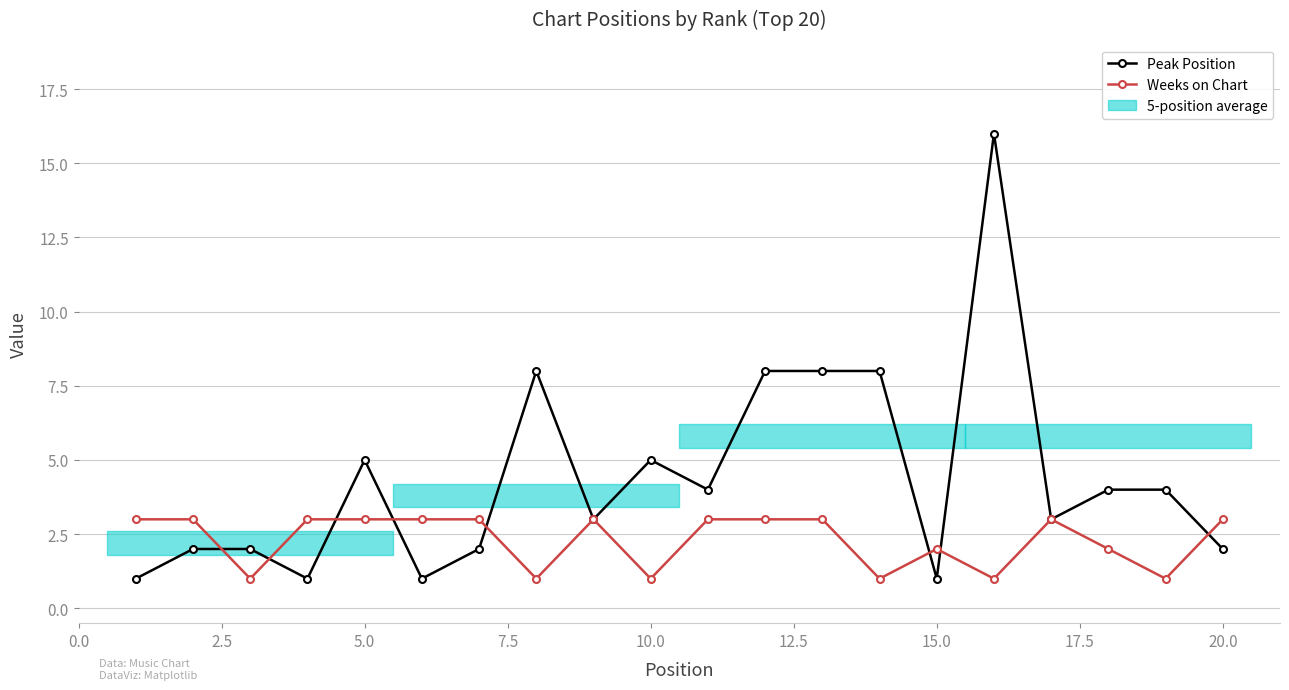

What is the difference between the maximum and minimum values in the Weeks on Chart series?

2